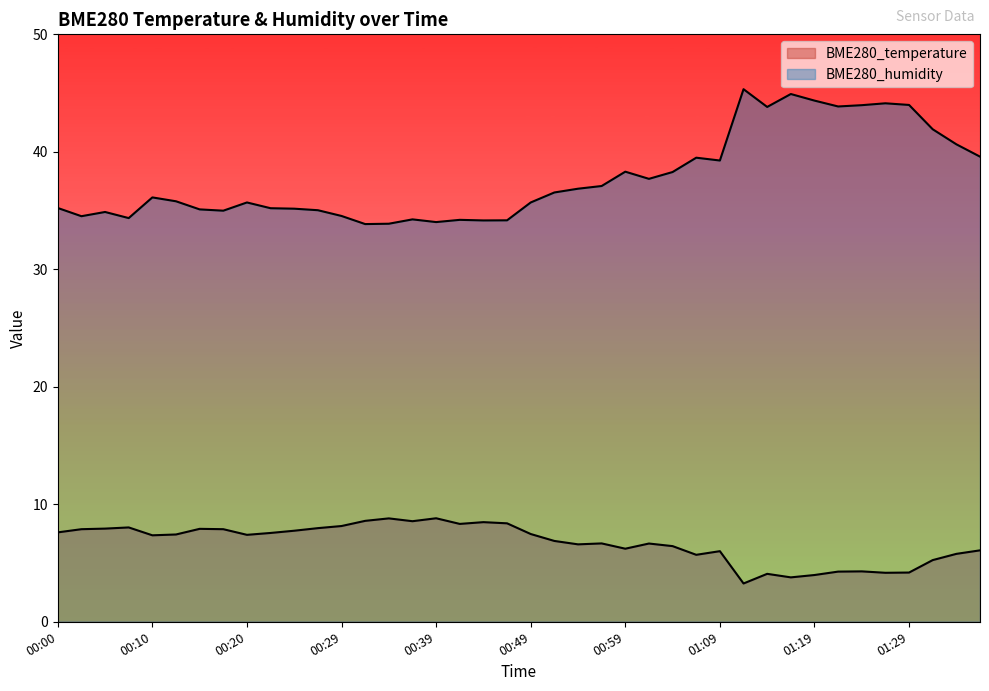

The value of BME280_humidity at 00:20 is 15.8. True or false?

False